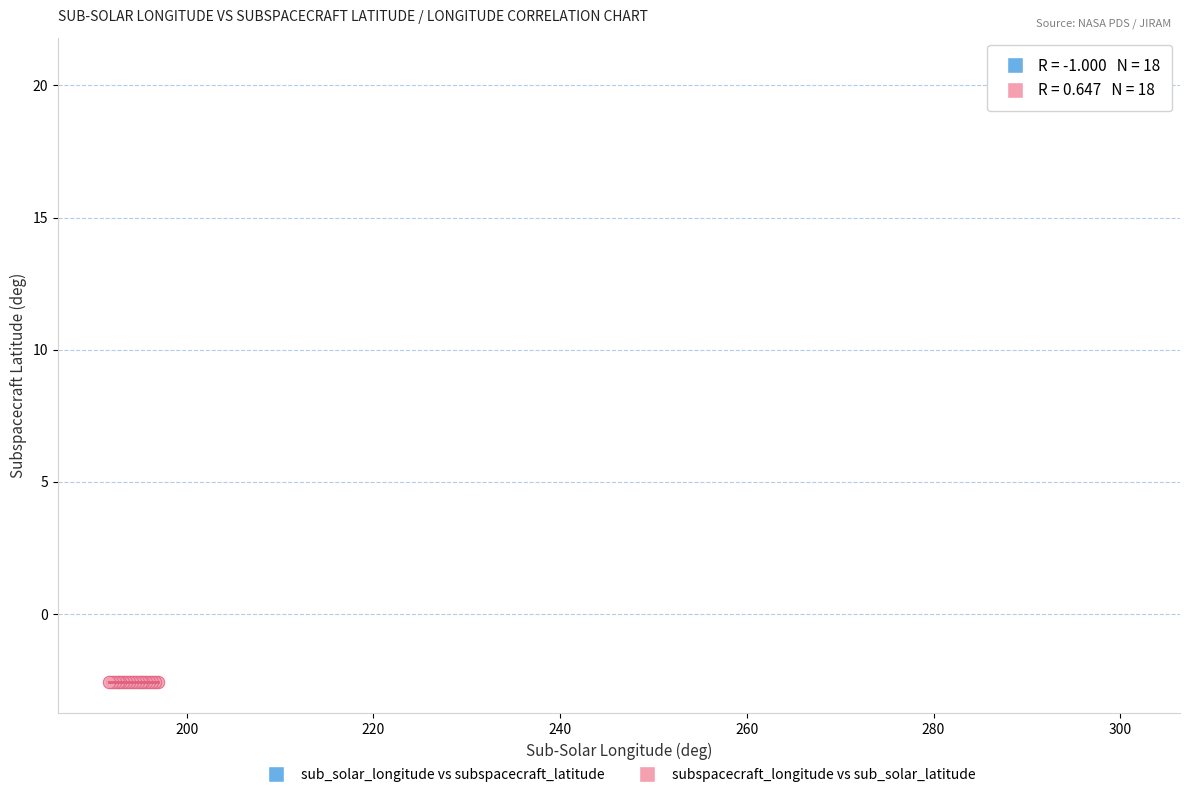

What are all the series names shown in the legend?

sub_solar_longitude vs subspacecraft_latitude, subspacecraft_longitude vs sub_solar_latitude